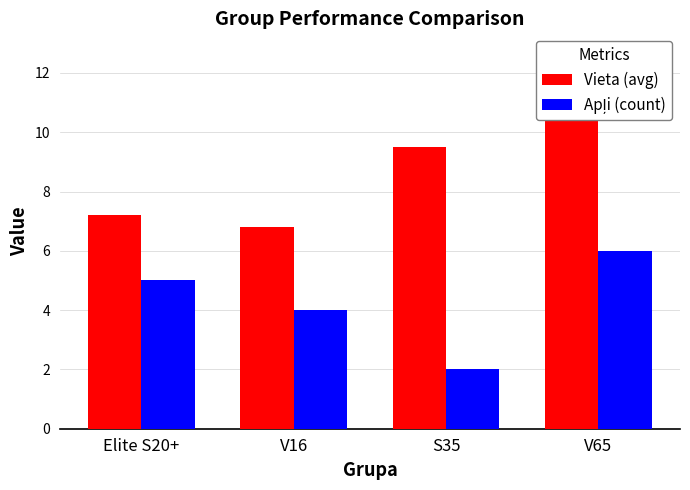

How many distinct data groups are displayed?

2